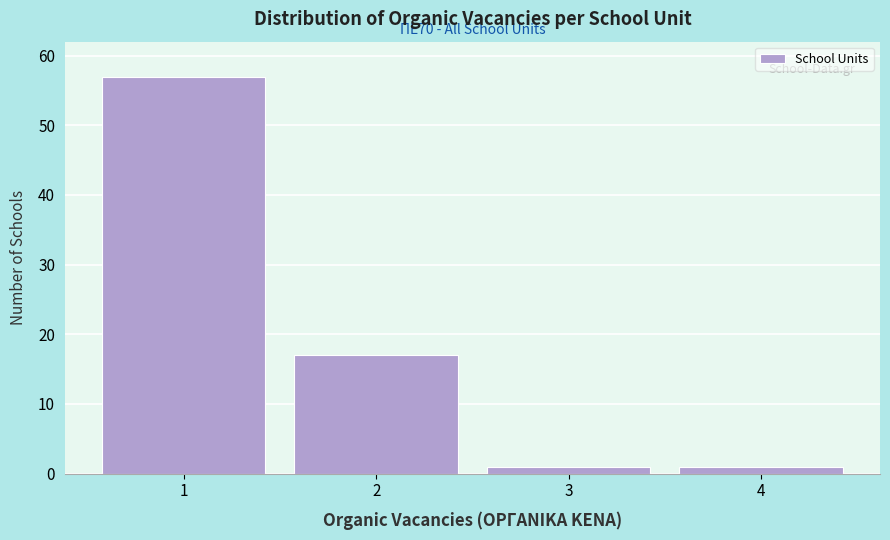

Over which range of the x-axis is the bar tallest?

0.5 to 1.5